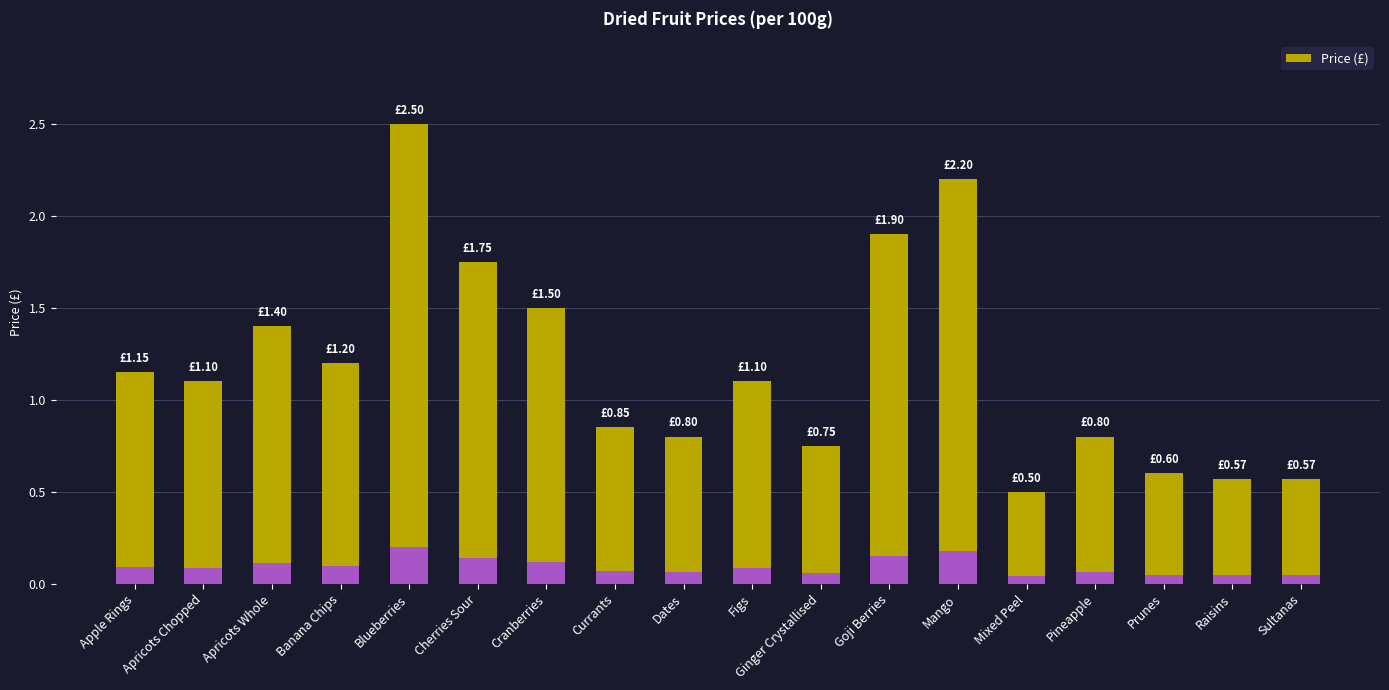

What is the greatest value displayed?

2.5